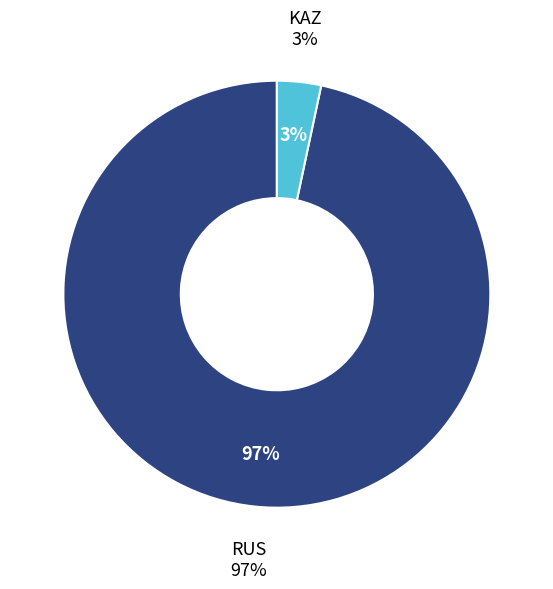

Is there any slice that represents more than half of the pie?

Yes